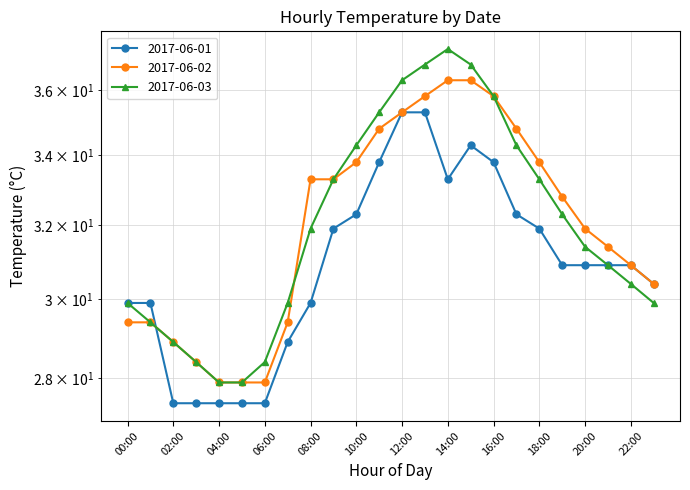

The 2017-06-01 series shows 46.1 at 12:00. True or false?

False